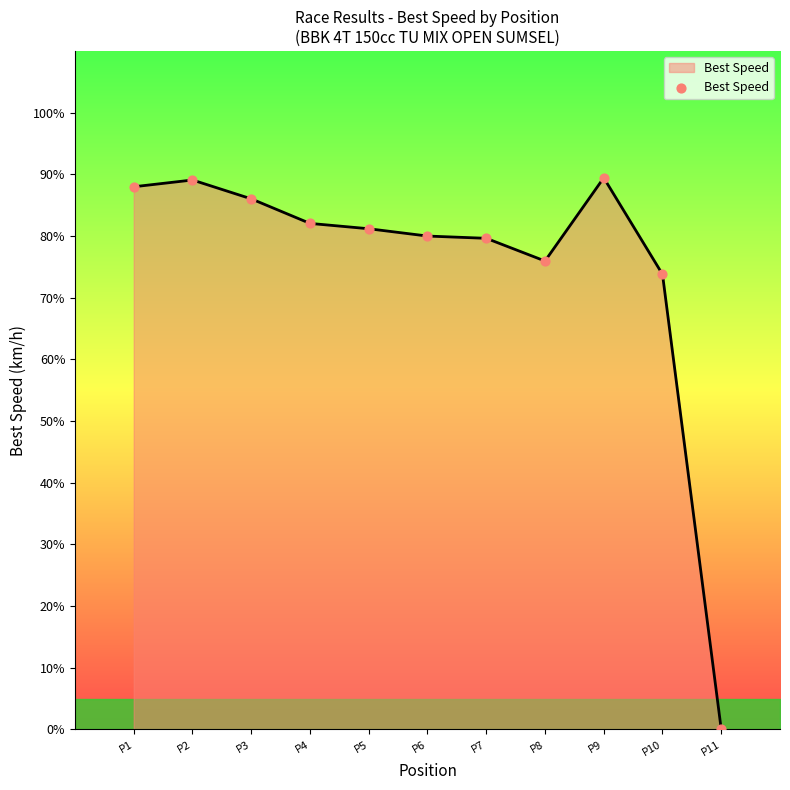

Approximately how many times larger is the value at P8 compared to P2?

0.9